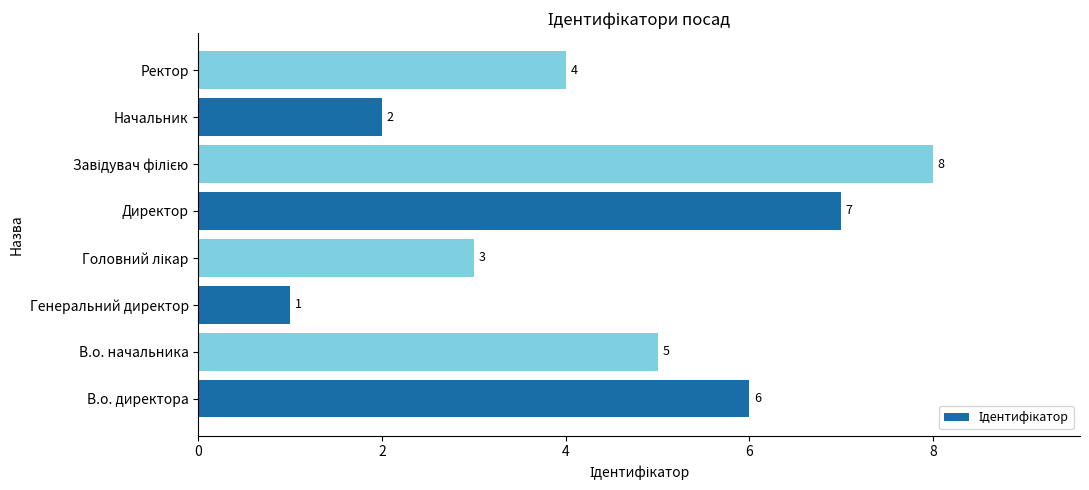

Between Ректор and Начальник, which is larger?

Ректор